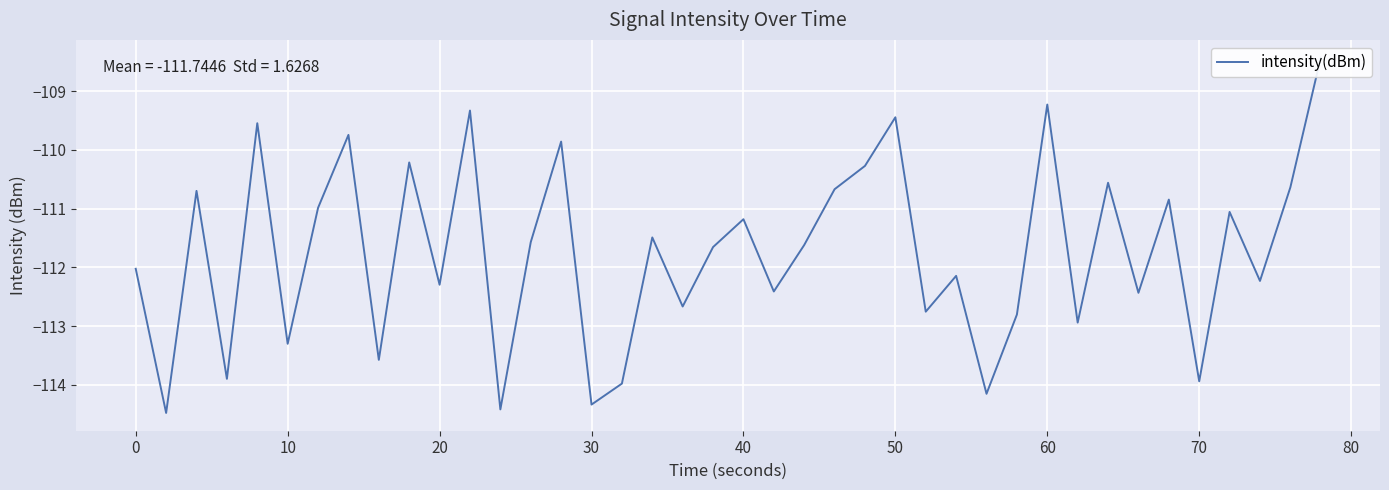

What is the greatest value displayed?

-108.4